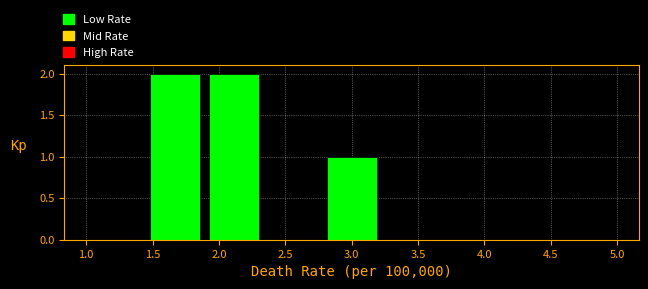

What is the height of the bar covering 1.45 to 1.90 on the x-axis? Neither the bar edges nor the heights are printed on the chart, so give them approximately, as read against the axes.

2